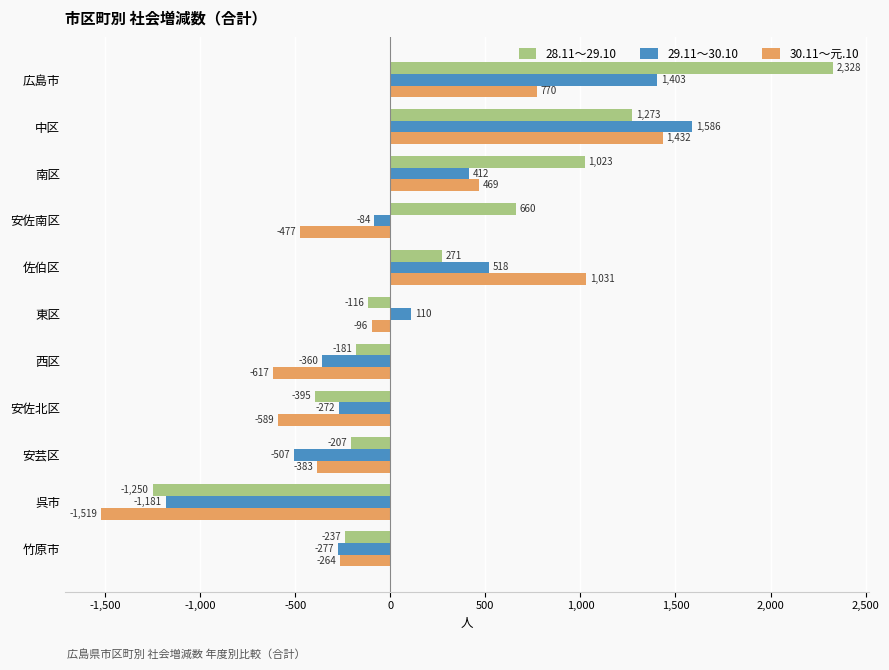

Is it true that 28.11～29.10 equals -116 at 東区?

True